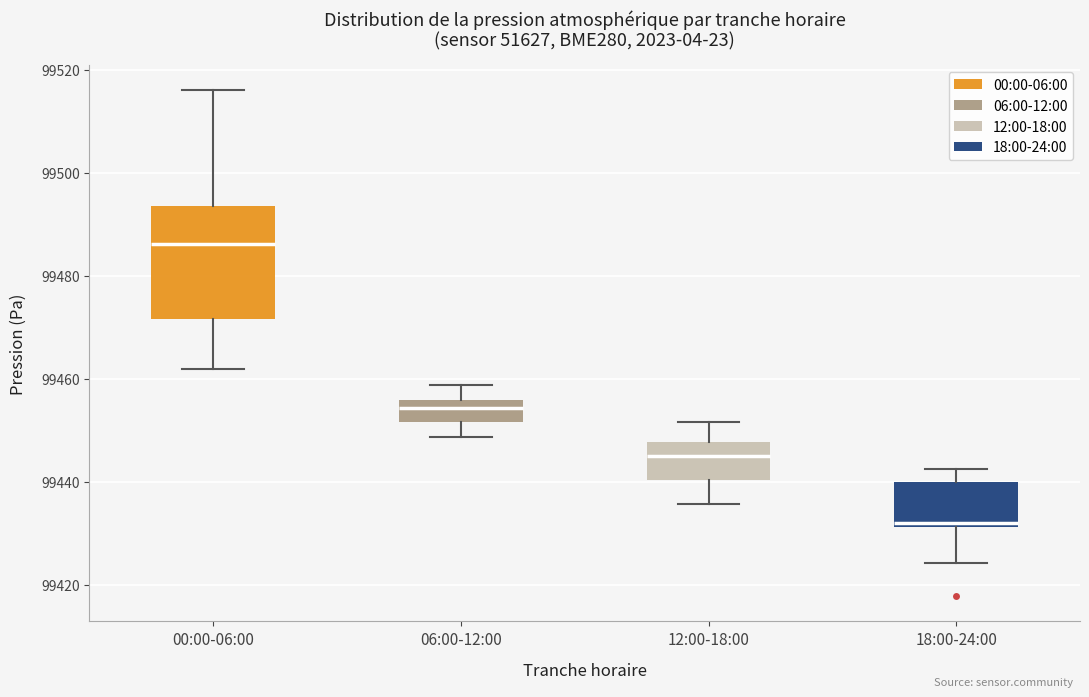

Which box's median line is the highest?

00:00-06:00